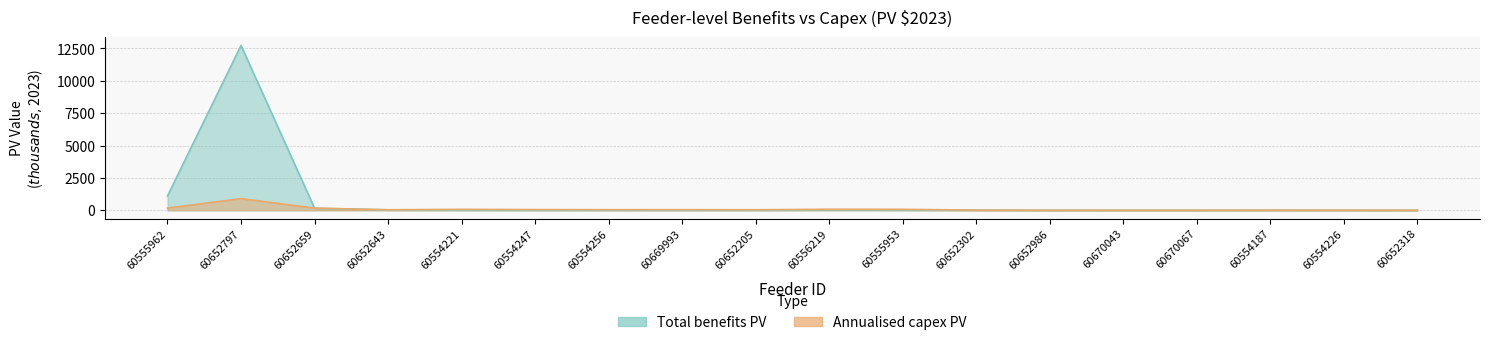

Which label corresponds to the smallest value in the chart?

60652986